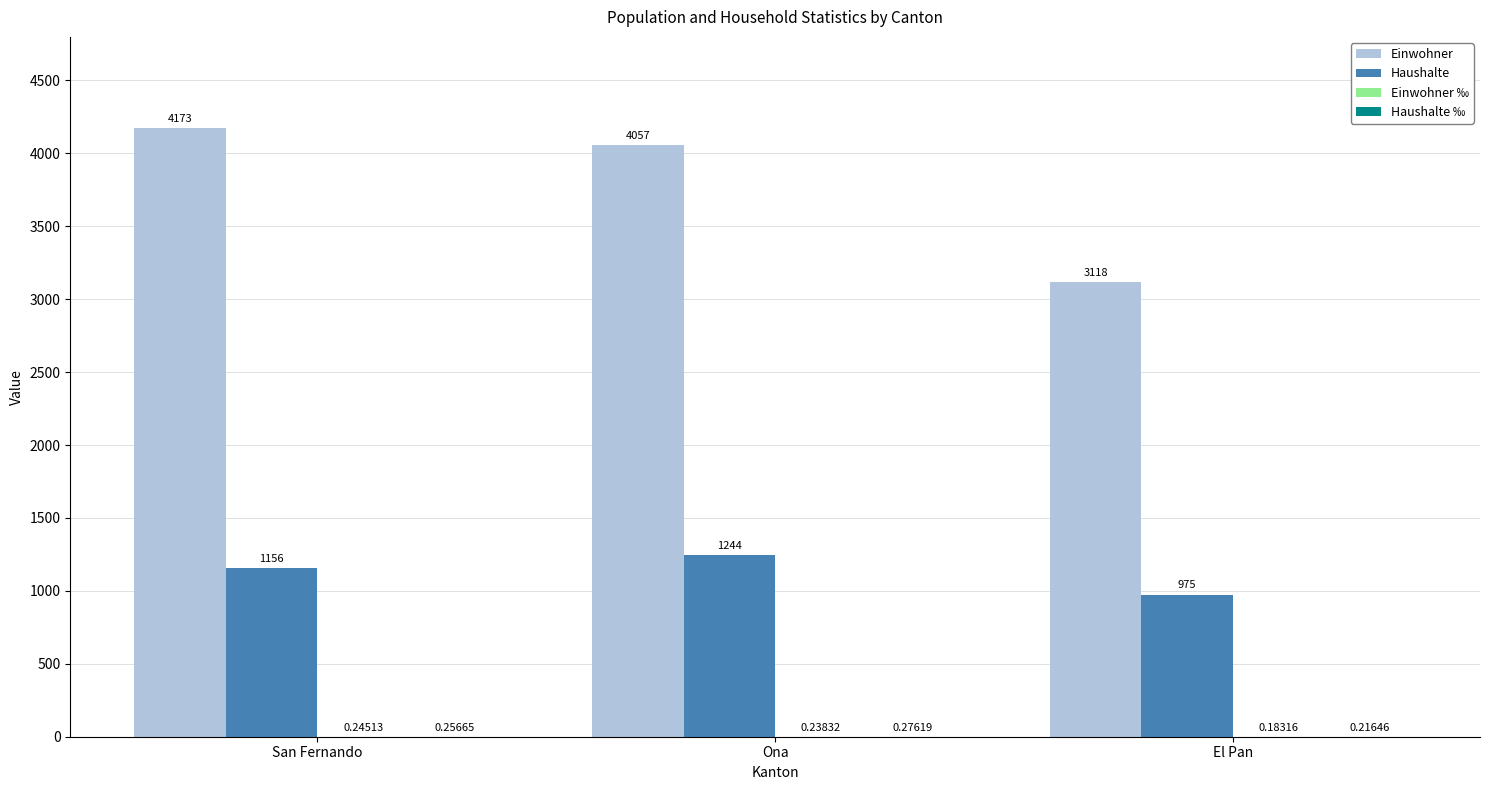

Count the number of categories in the chart.

3